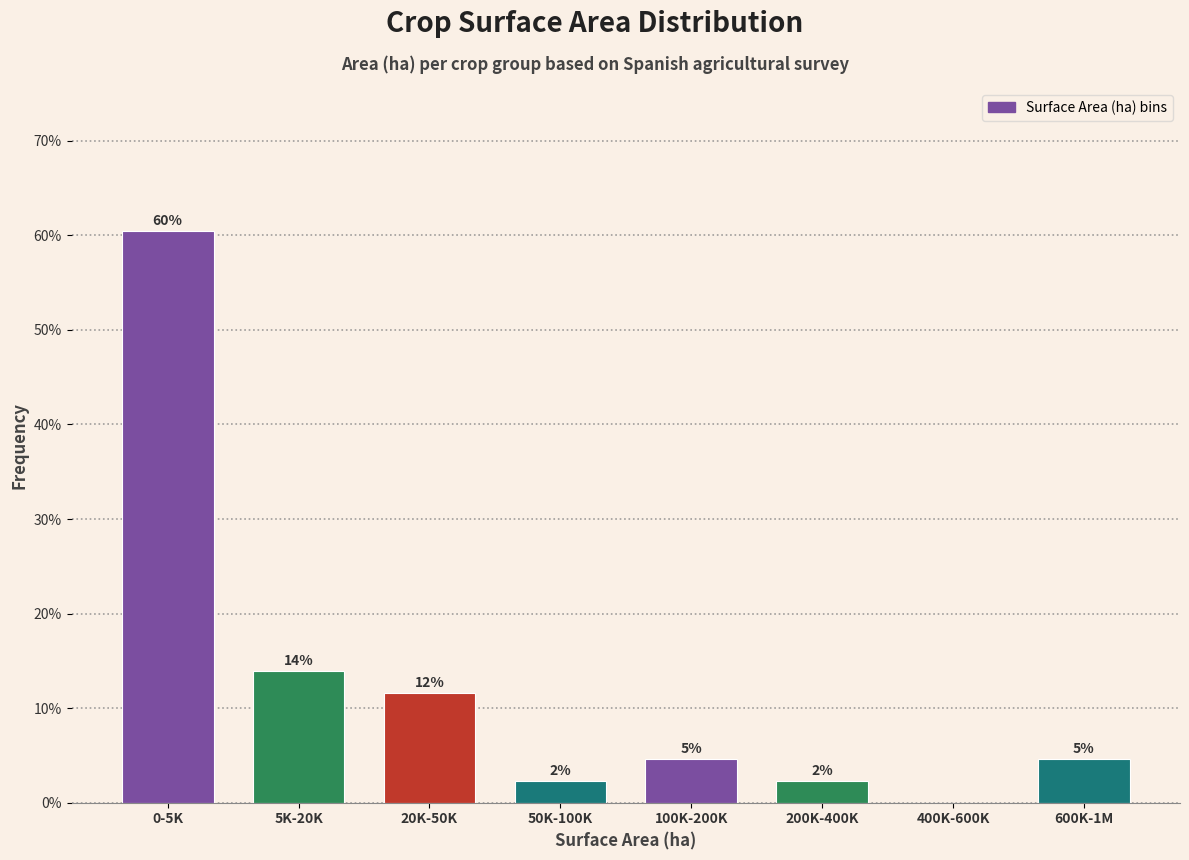

Are the bars horizontal?

No